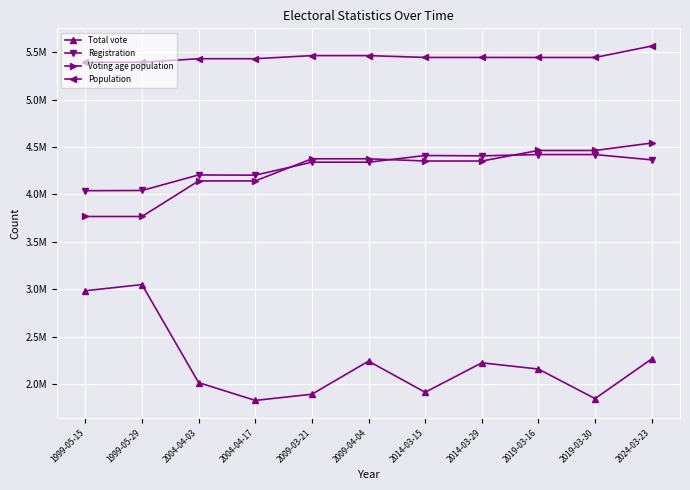

True or false: Total vote and Population intersect in this chart.

False